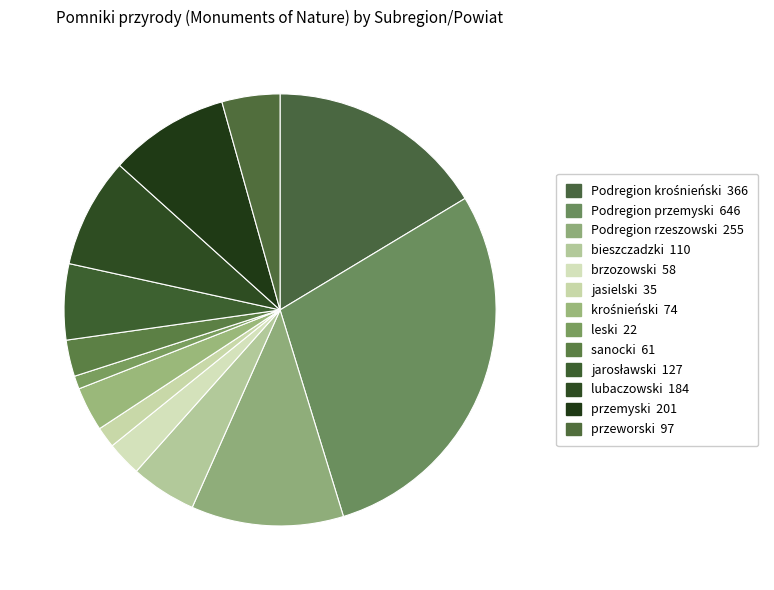

How many segments does this pie chart have?

13